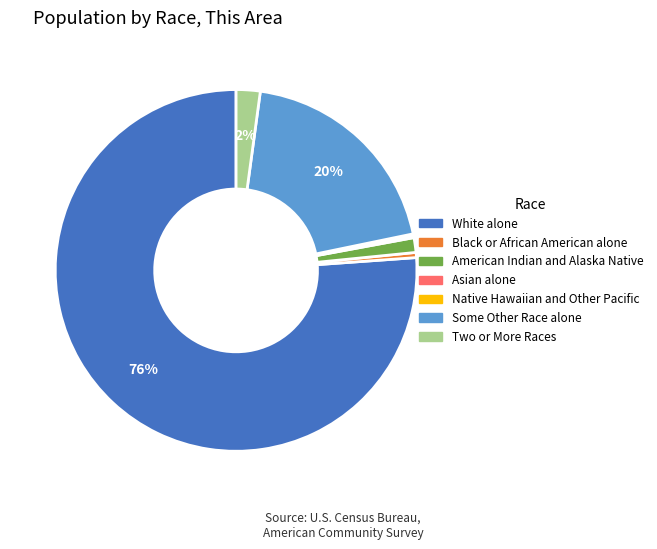

To the nearest percent, what is the average slice percentage?

14%